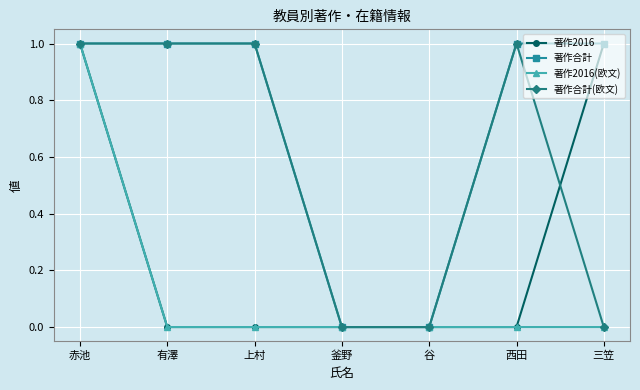

What is the maximum value shown in the chart?

1